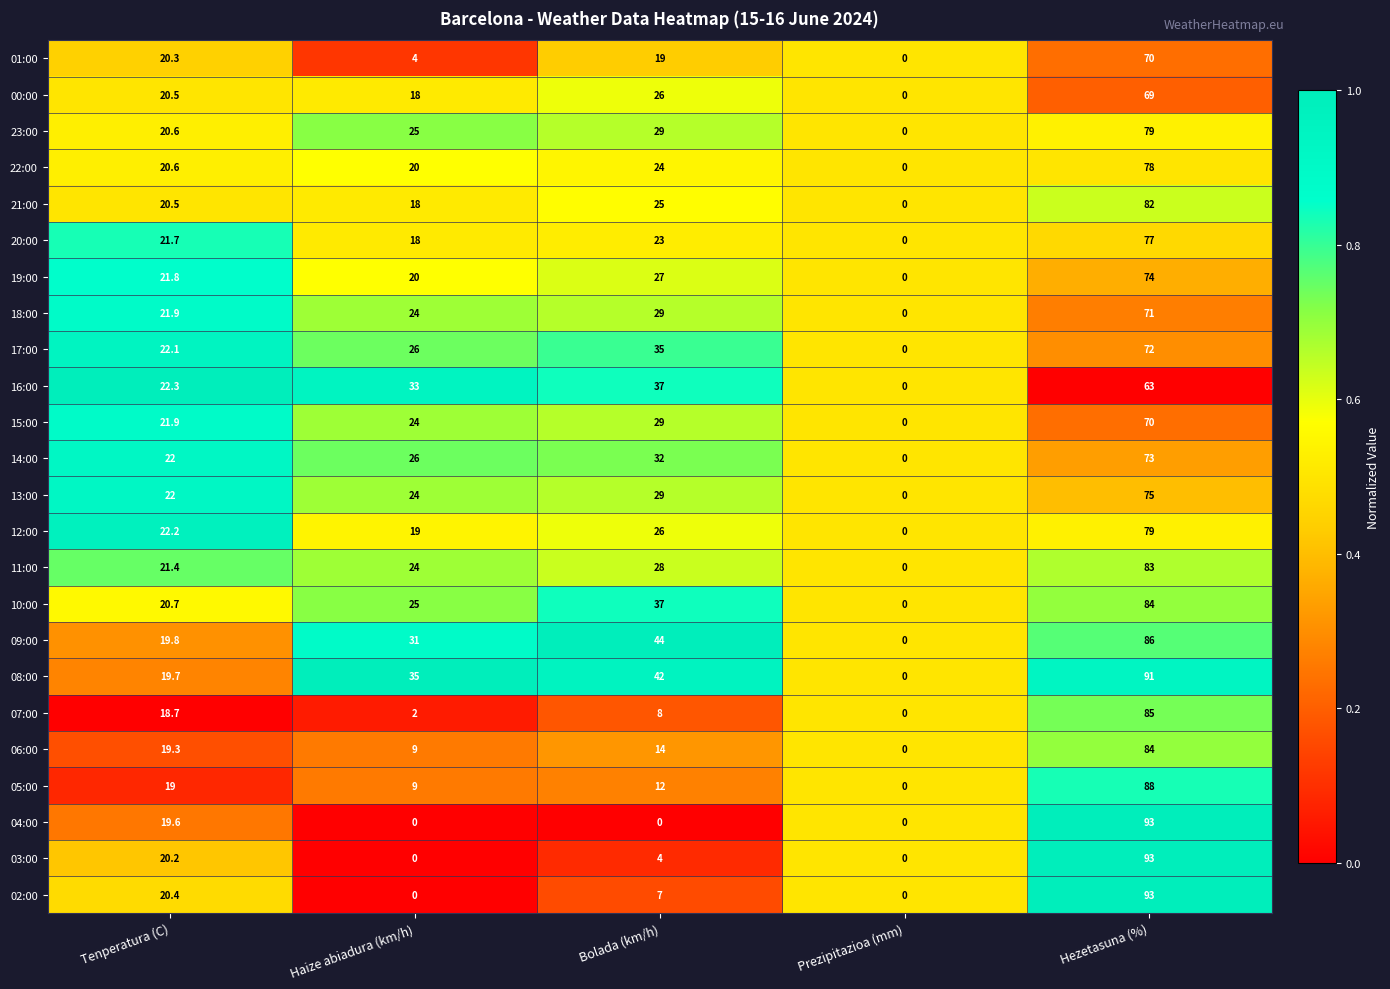

What is the average value of the 21:00 series?

29.1